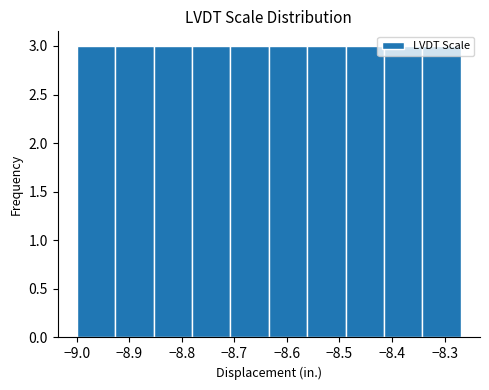

Reading left to right, transcribe this chart: for each bar, give the range it covers on the x-axis and its height. Neither the bar edges nor the heights are printed on the chart, so give them approximately, as read against the axes.

-9.00 to -8.93: 3
-8.93 to -8.85: 3
-8.85 to -8.78: 3
-8.78 to -8.71: 3
-8.71 to -8.63: 3
-8.63 to -8.56: 3
-8.56 to -8.49: 3
-8.49 to -8.42: 3
-8.42 to -8.34: 3
-8.34 to -8.27: 3